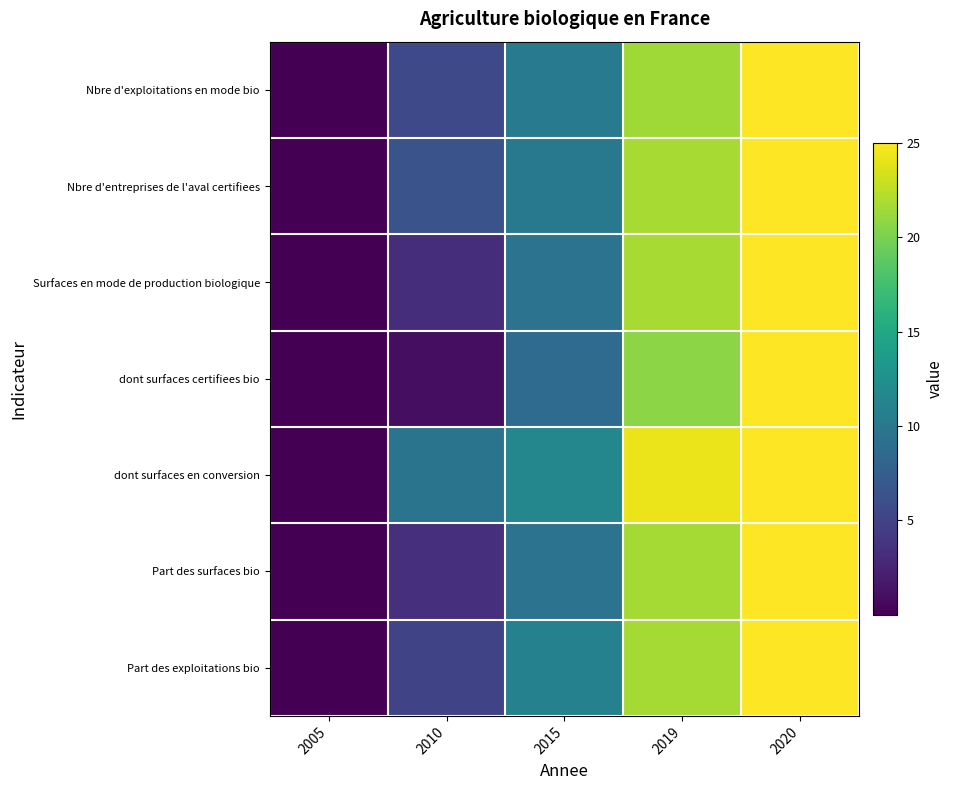

Which series changed the most between 2015 and 2019?

dont surfaces en conversion